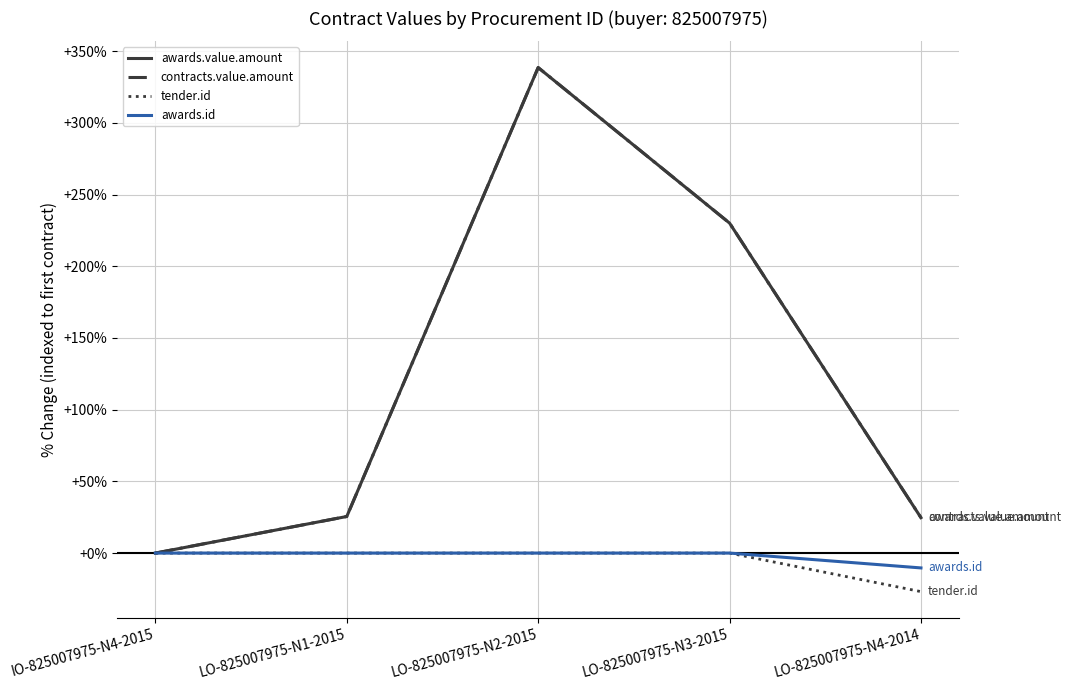

What value does the awards.id series have at LO-825007975-N4-2014?

-10.4